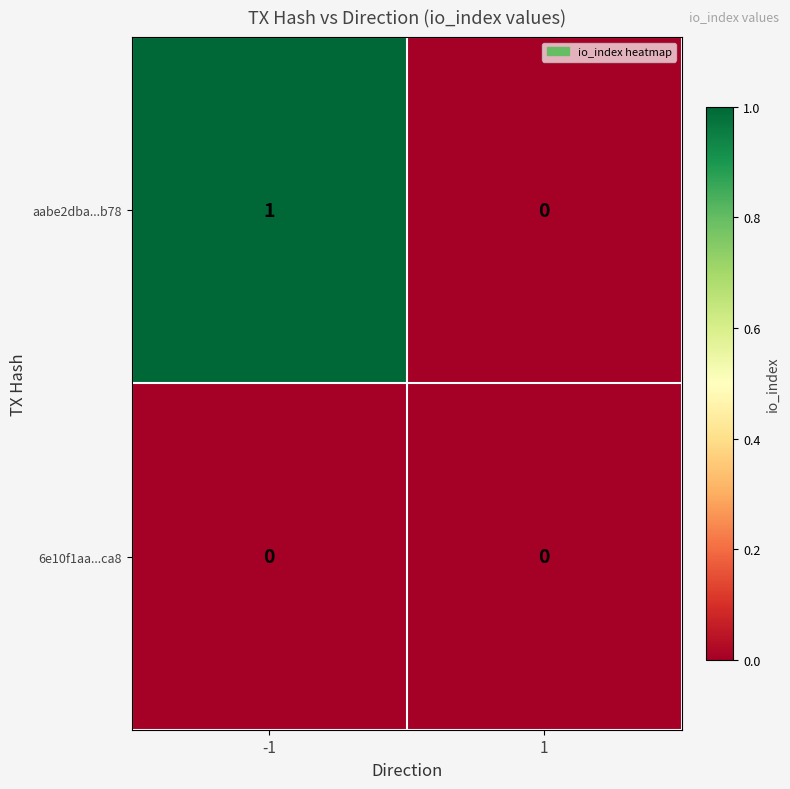

Reading left to right, transcribe all the data shown in this chart.

aabe2dba...b78: 1	0
6e10f1aa...ca8: 0	0